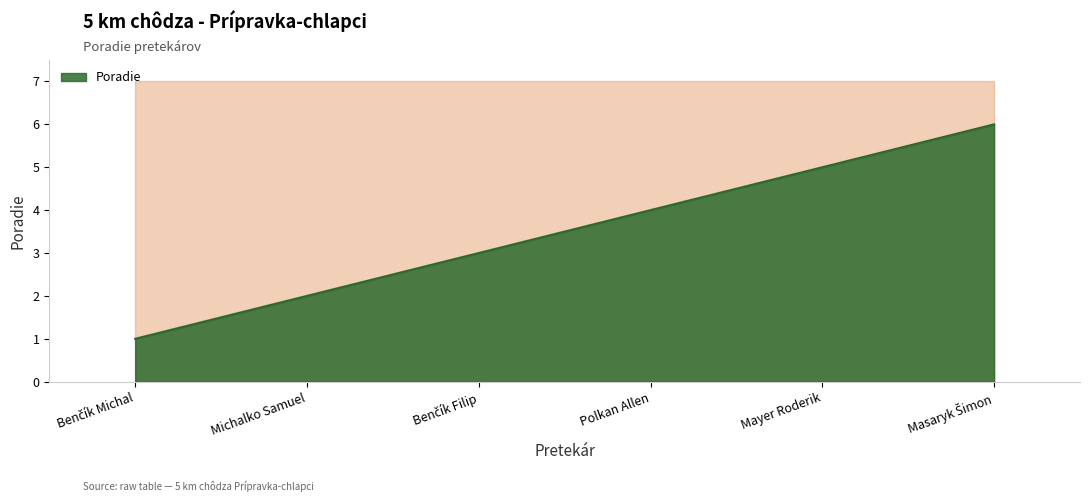

How many lines are shown in the chart?

1